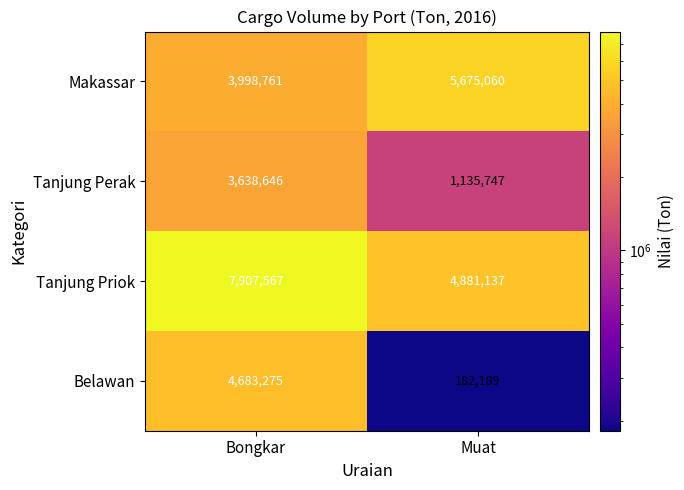

At Bongkar, list the series in order from smallest to largest.

Tanjung Perak, Makassar, Belawan, Tanjung Priok